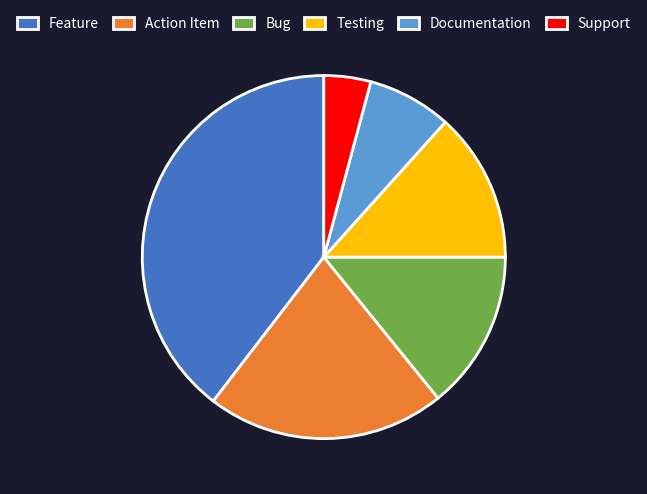

True or false: Testing accounts for 13% of the total.

True